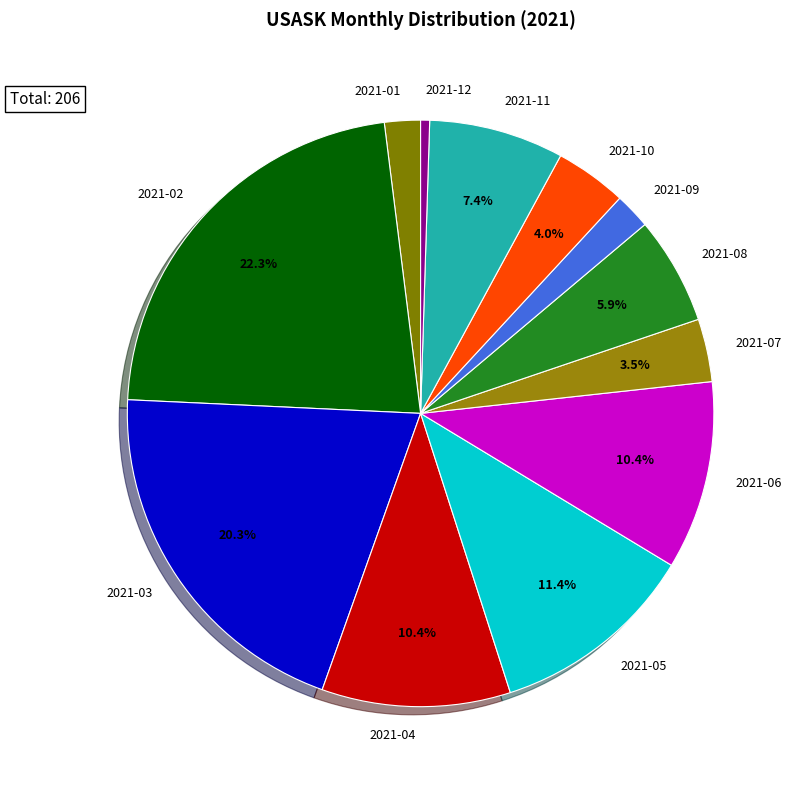

Is there a majority slice in this chart?

No